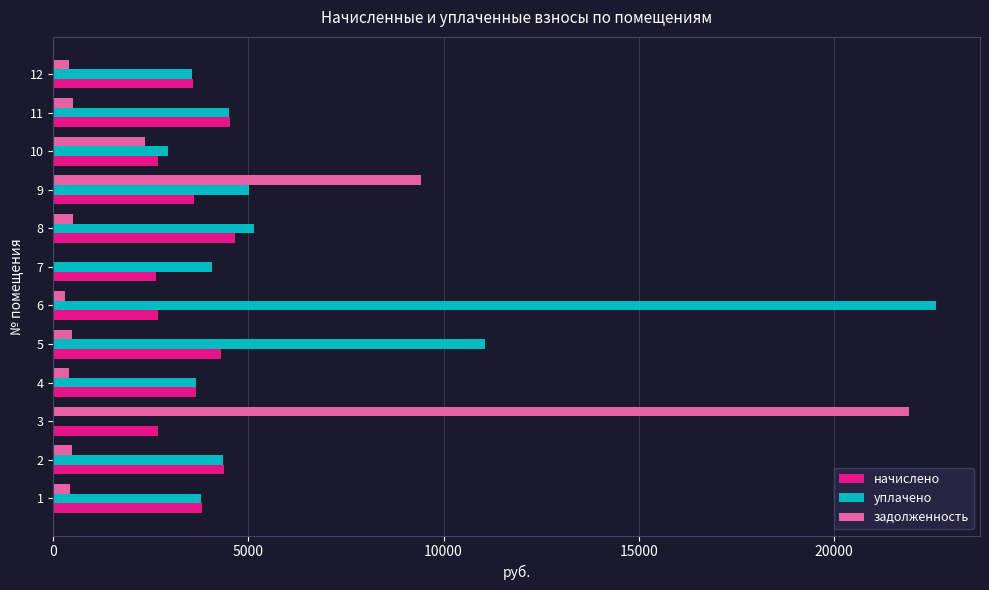

Count the number of data series in this chart.

3